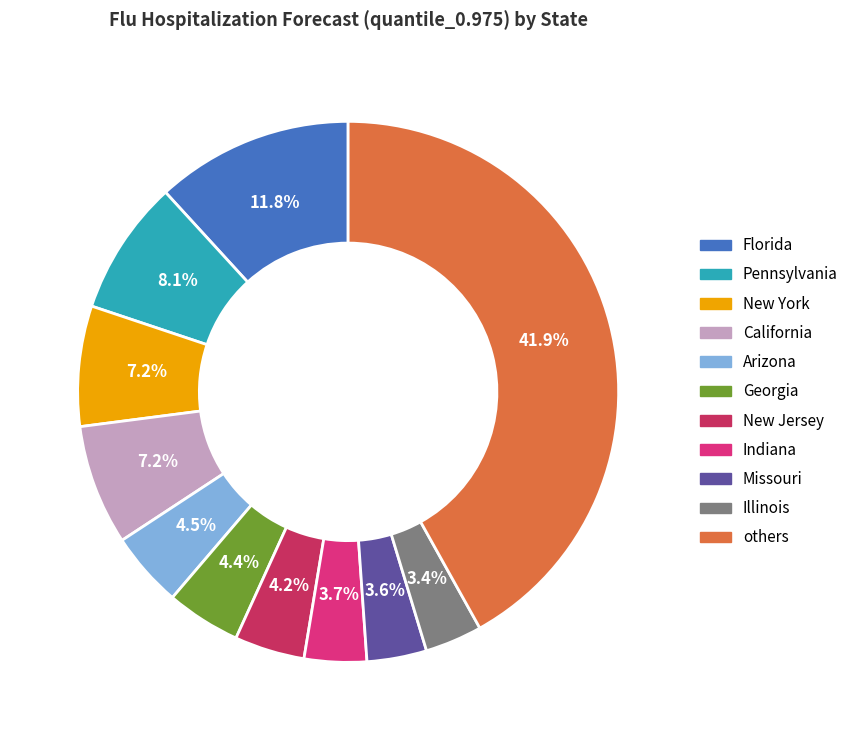

Count the number of slices in the pie.

11